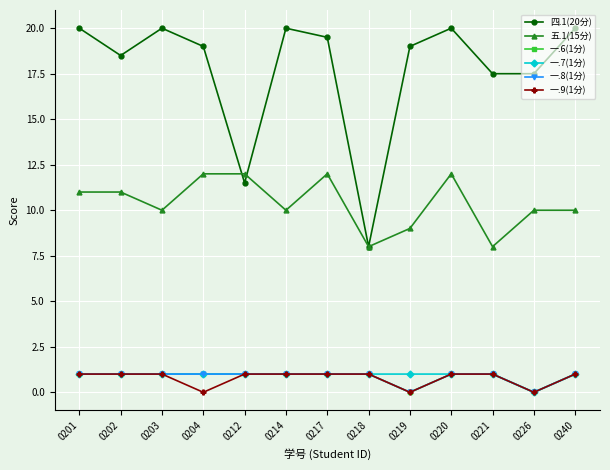

At which label does 一.6(1分) reach its minimum?

0219